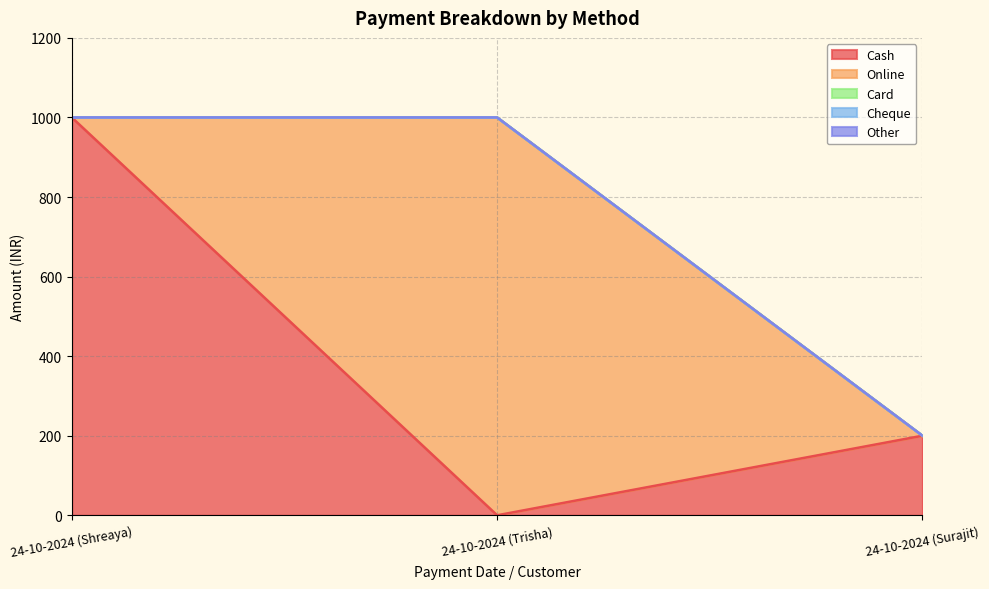

Reading left to right, transcribe all the data shown in this chart.

Cash: 1000	0	200
Online: 0	1000	0
Card: 0	0	0
Cheque: 0	0	0
Other: 0	0	0